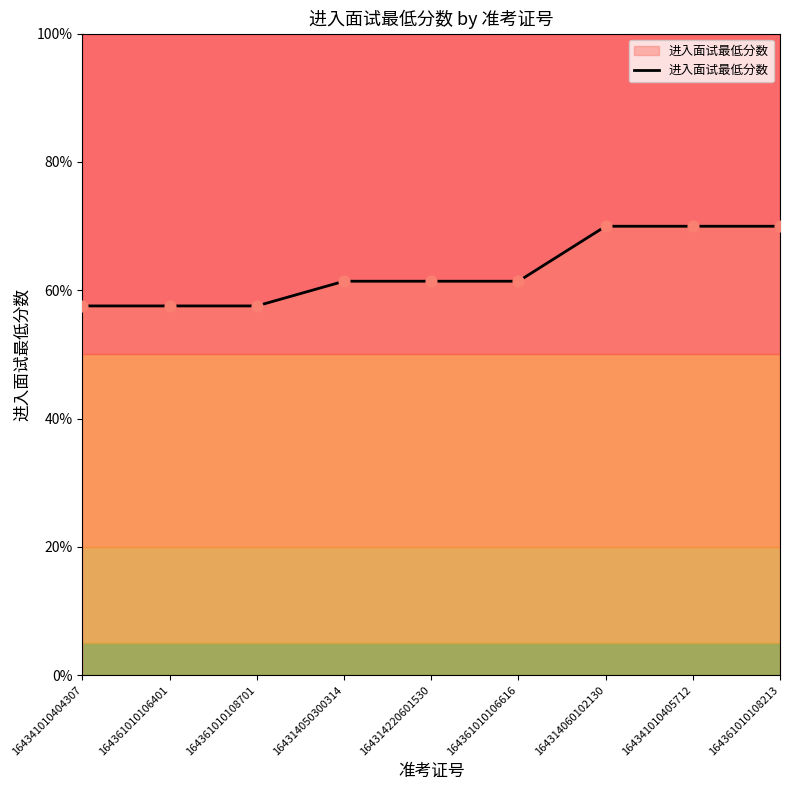

Between 164314060102130 and 164361010108701, which is larger?

164314060102130